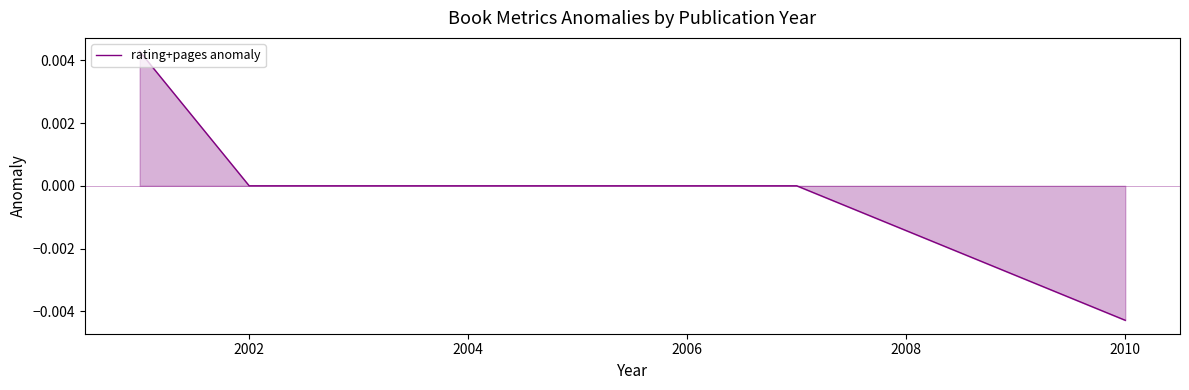

At which category does the chart reach its minimum across all series?

2010